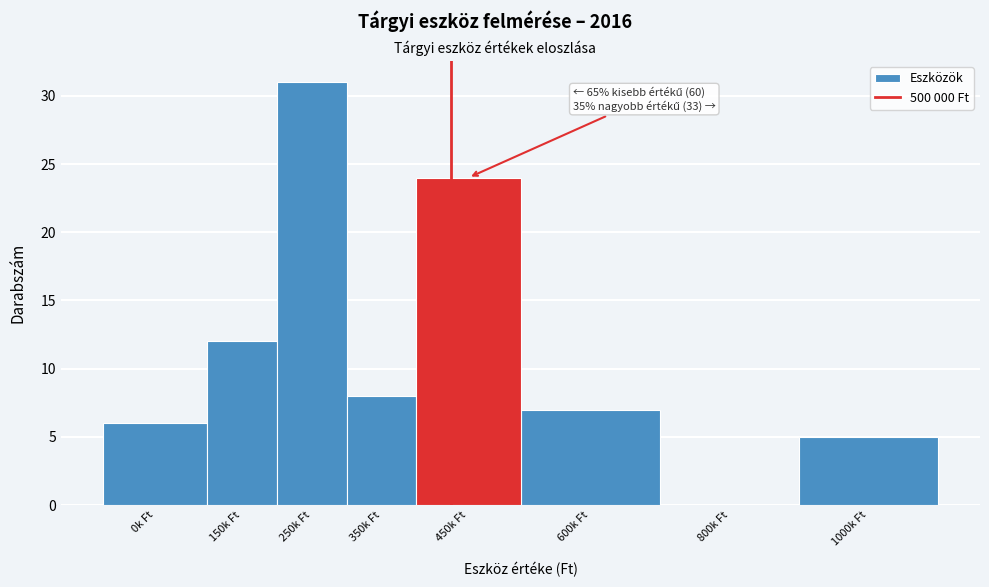

Reading left to right, extract all data points from this chart.

0k Ft=6	150k Ft=12	250k Ft=31	350k Ft=8	450k Ft=24	600k Ft=7	800k Ft=0	1000k Ft=5